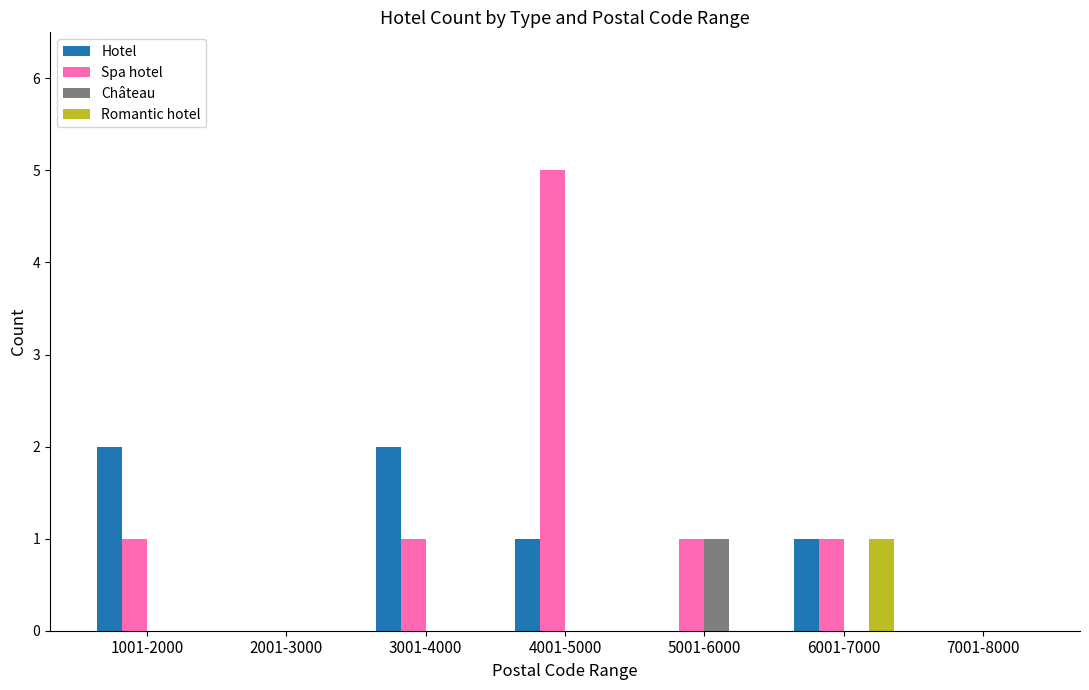

Between 3001-4000 and 4001-5000, which series saw the biggest shift?

Spa hotel